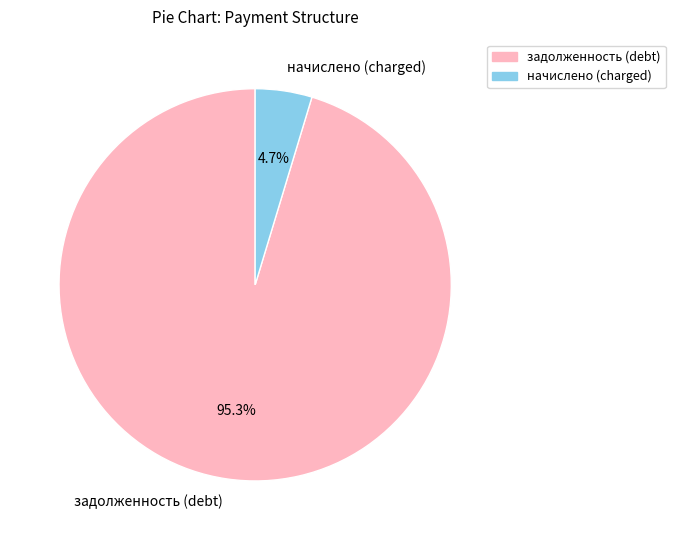

Do задолженность (debt) and начислено (charged) together represent more than half of the pie?

Yes